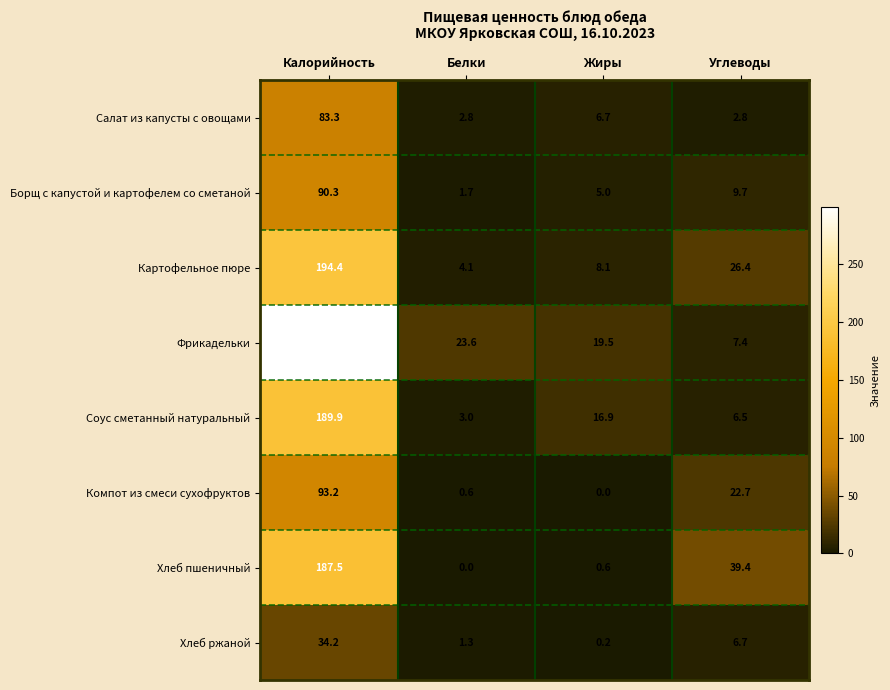

What is the approximate value of Салат из капусты с овощами at Белки?

2.8